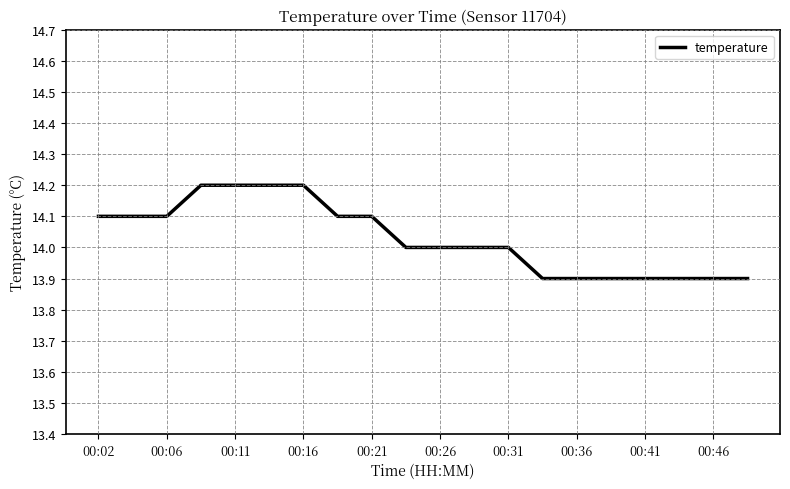

How many lines are shown in the chart?

1